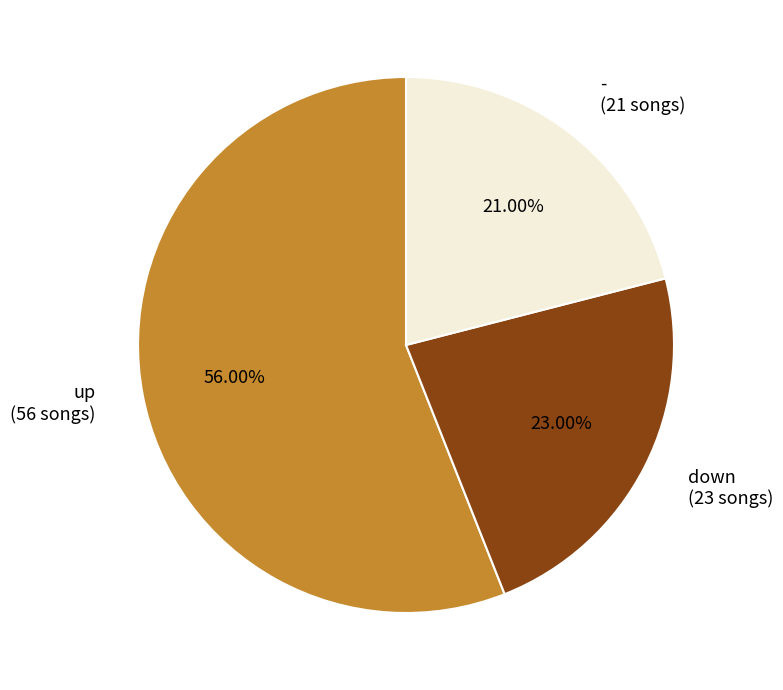

Between - and up, which is larger?

up